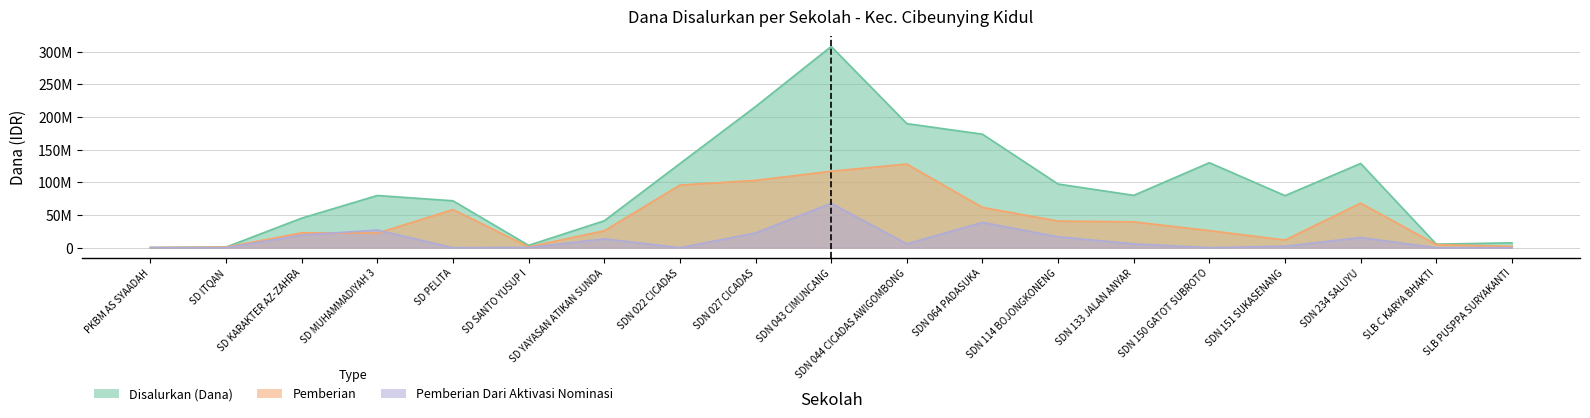

Is the value of Pemberian Dari Aktivasi Nominasi at SDN 022 CICADAS greater than the value of Disalurkan (Dana) at SDN 151 SUKASENANG?

No